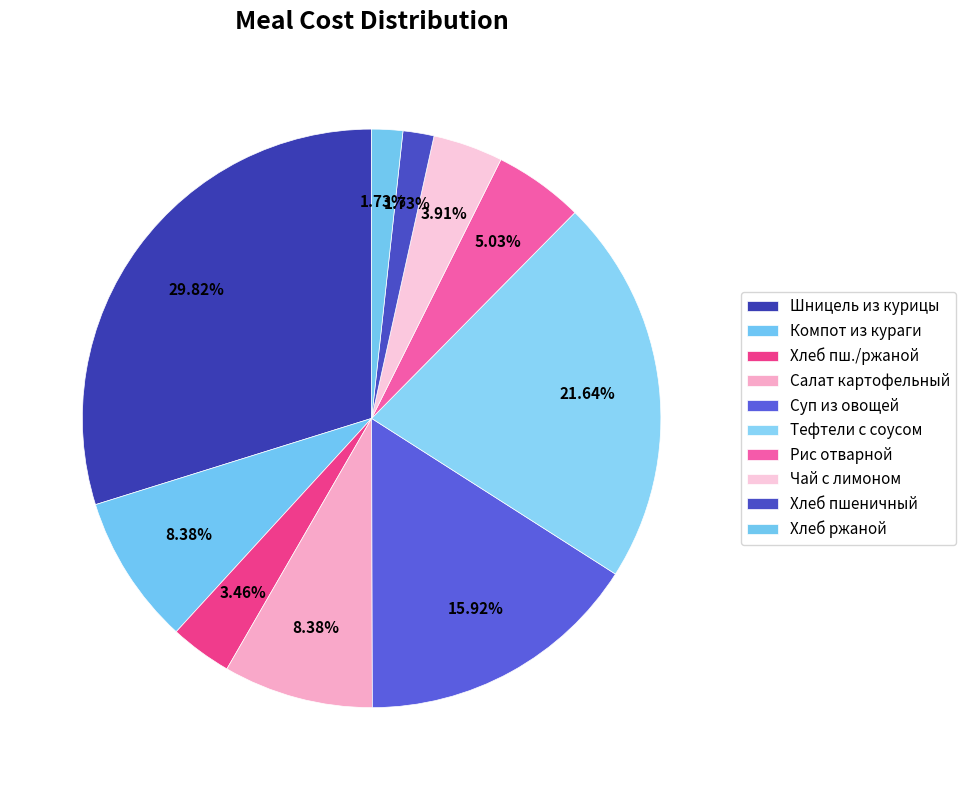

Approximately how many times larger is the value at Рис отварной compared to Чай с лимоном?

1.3